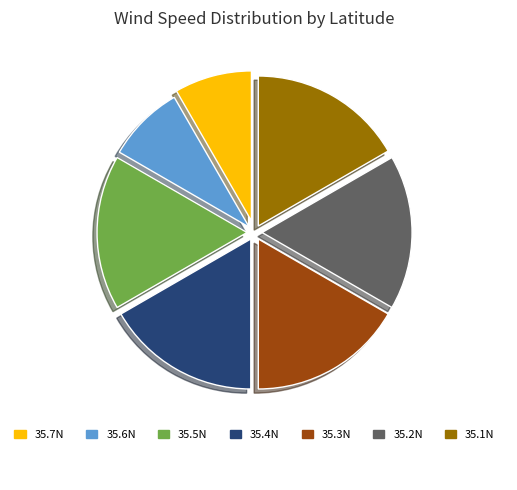

Combined, do 35.4N and 35.1N account for over 50%?

No